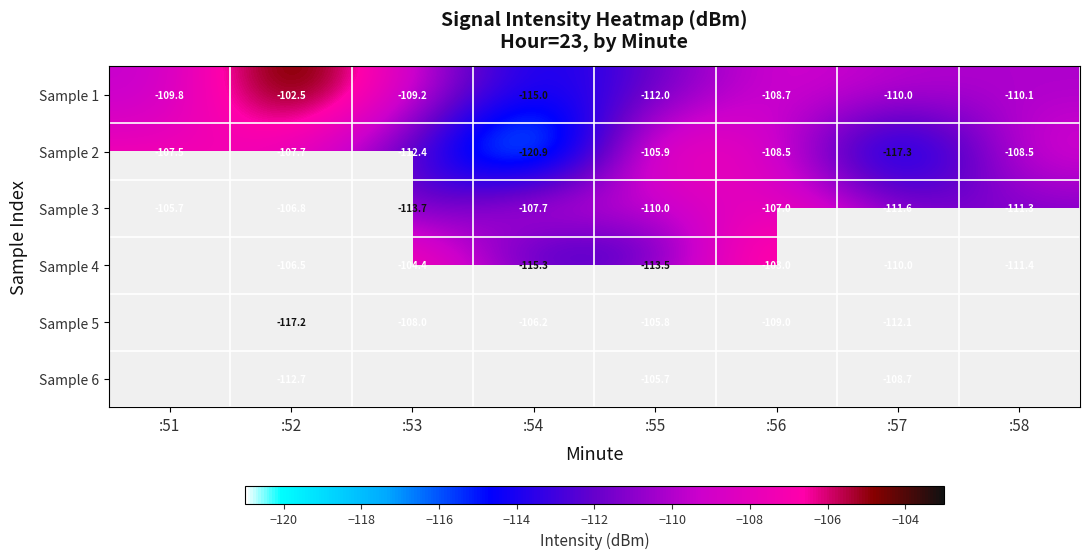

Read the Sample 3 value at :52.

-106.8